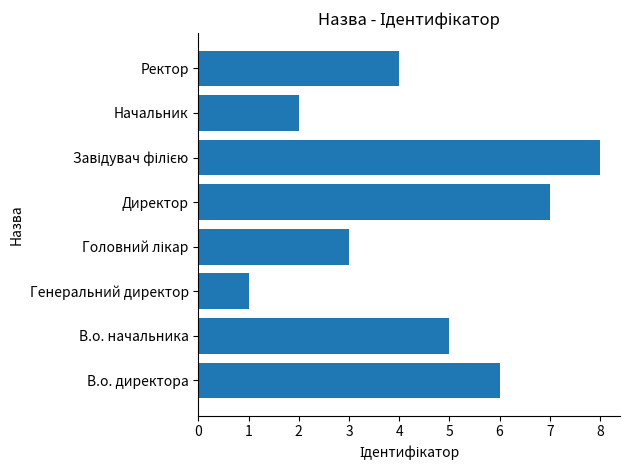

What is the greatest value displayed?

8